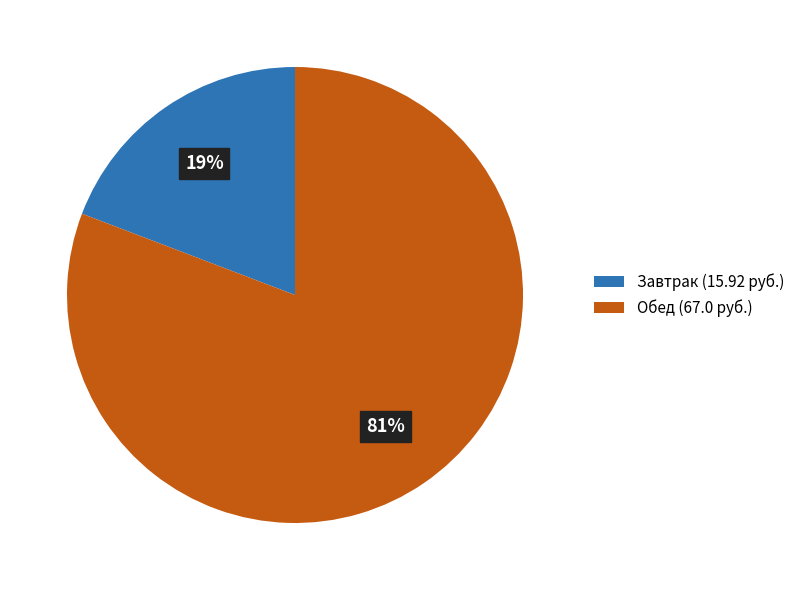

What percentage is the Завтрак slice, to the nearest percent?

19%